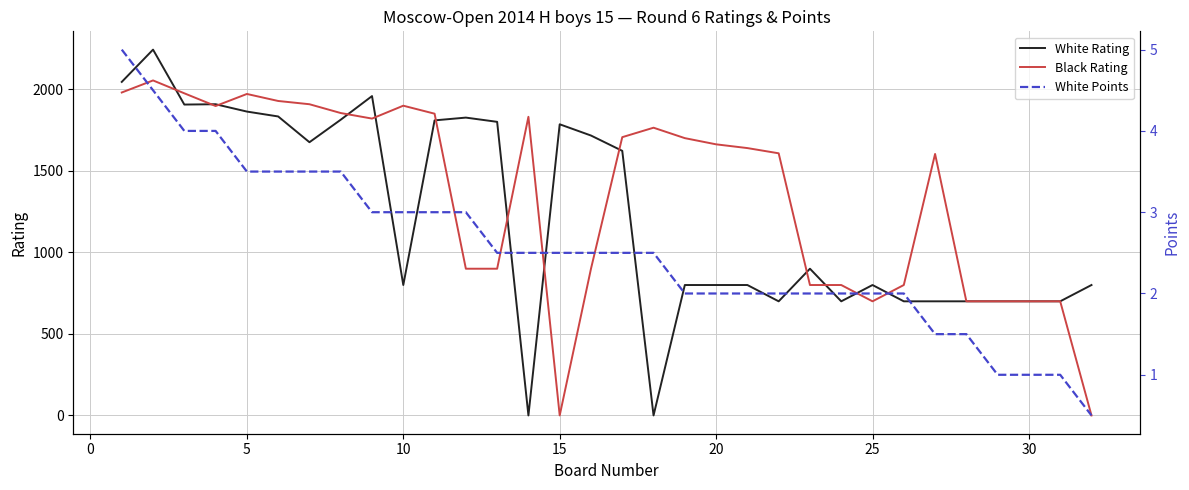

What is the maximum value for Black Rating?

2055